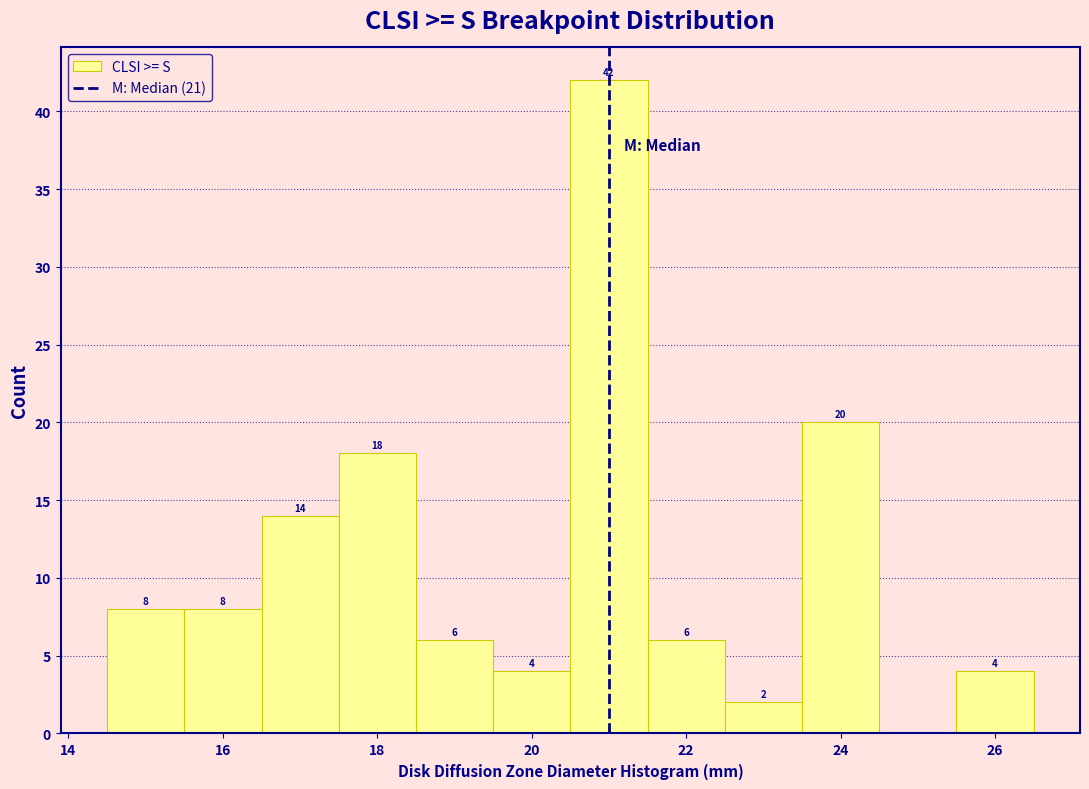

Over which range of the x-axis is the bar tallest?

20.5 to 21.5